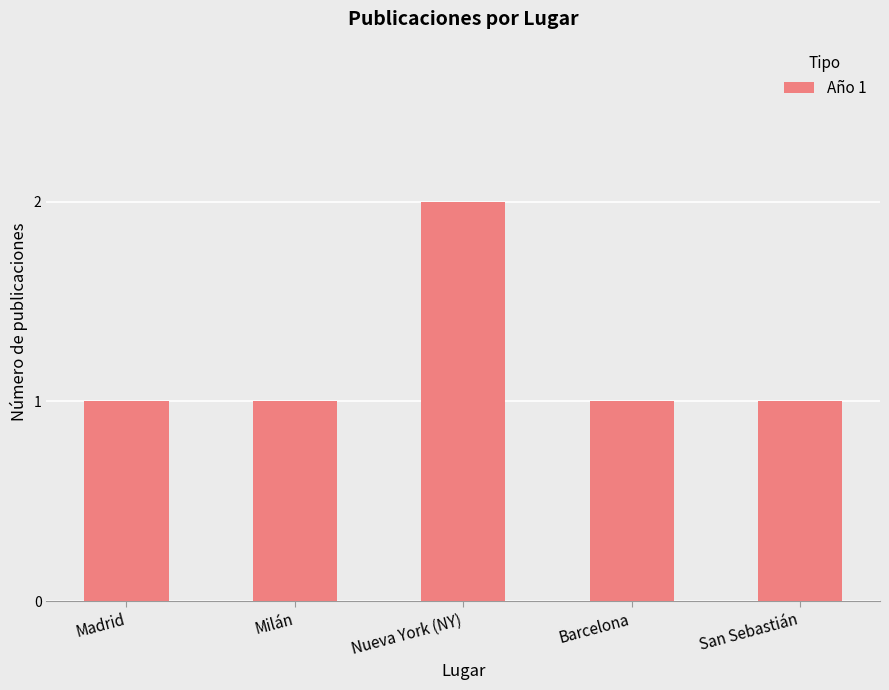

Which has a higher value, Madrid or Nueva York (NY)?

Nueva York (NY)